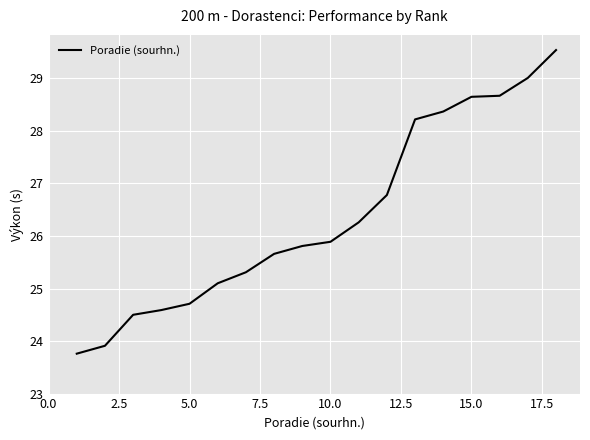

Reading left to right, list all the values displayed in this chart.

23.8	23.9	24.5	24.6	24.7	25.1	25.3	25.7	25.8	25.9	26.3	26.8	28.2	28.4	28.6	28.7	29.0	29.5